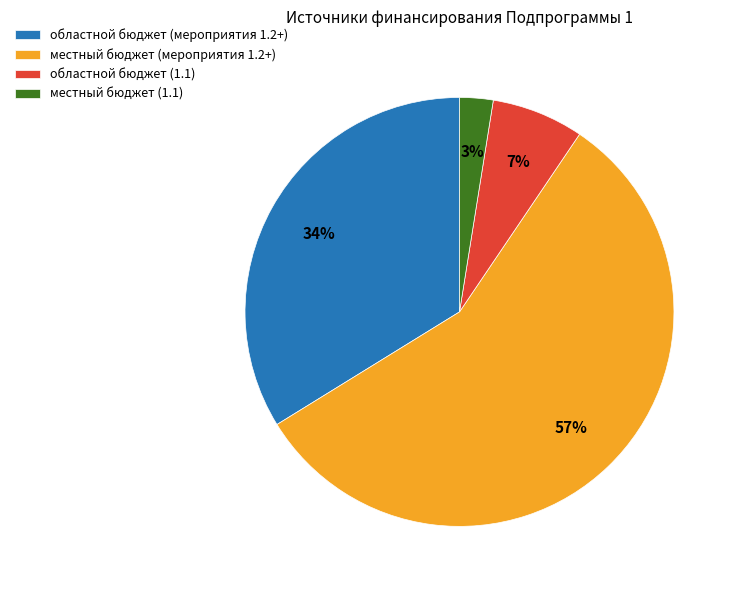

Which has a higher value, местный бюджет (1.1) or местный бюджет (мероприятия 1.2+)?

местный бюджет (мероприятия 1.2+)